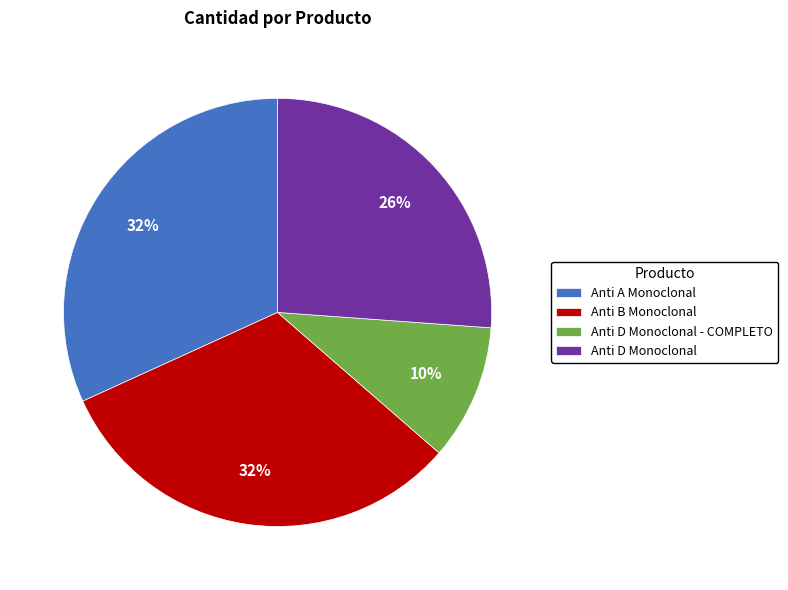

The Anti A Monoclonal slice represents 19% of the pie. True or false?

False